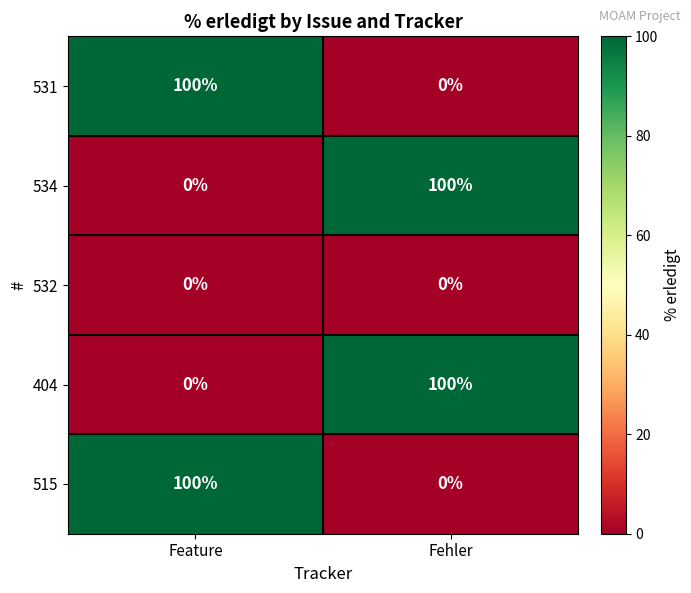

Reading right to left, list all the values displayed in this chart.

531: Fehler=0	Feature=100
534: Fehler=100	Feature=0
532: Fehler=0	Feature=0
404: Fehler=100	Feature=0
515: Fehler=0	Feature=100